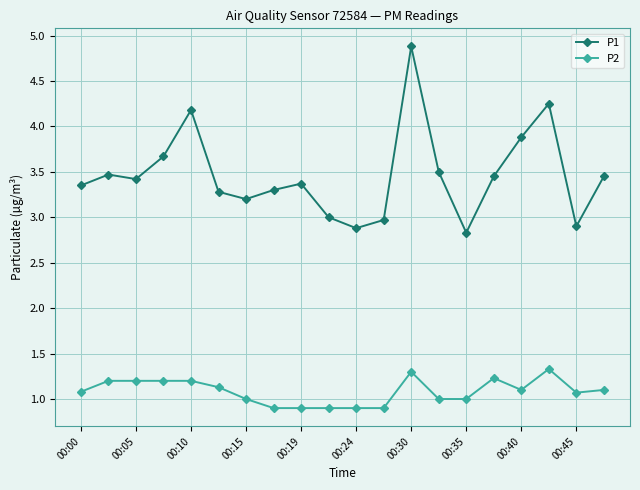

What are all the series names shown in the legend?

P1, P2